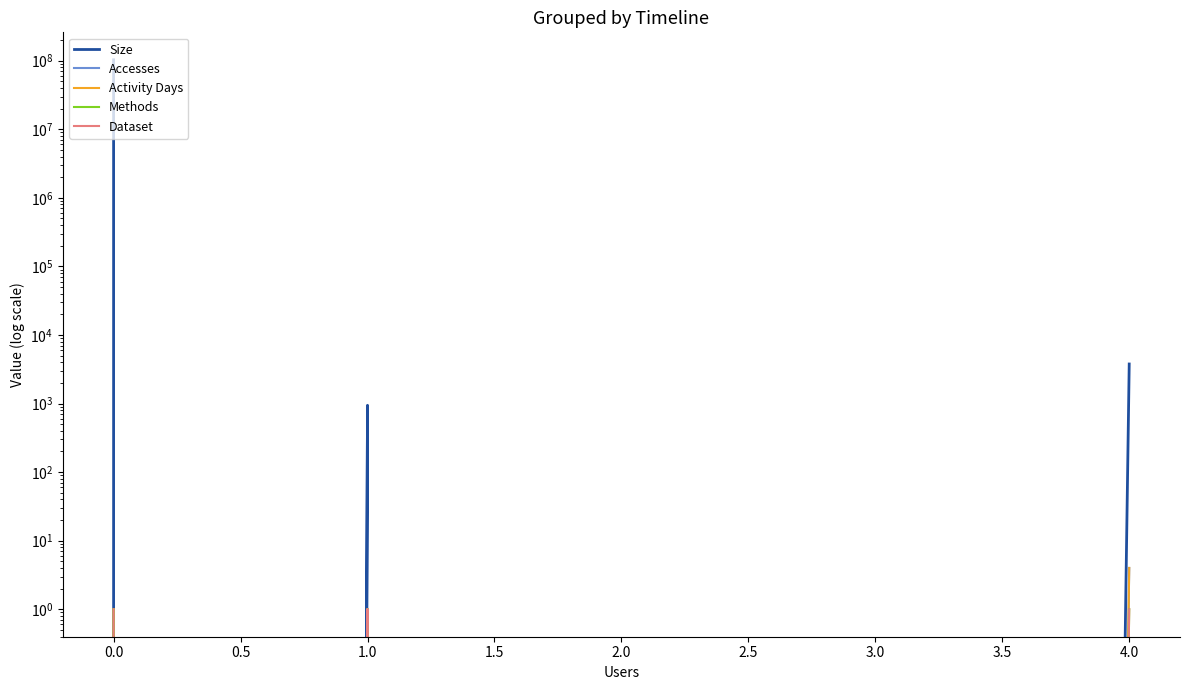

List the series in order of their peak value, highest first.

Size, Accesses, Activity Days, Methods, Dataset